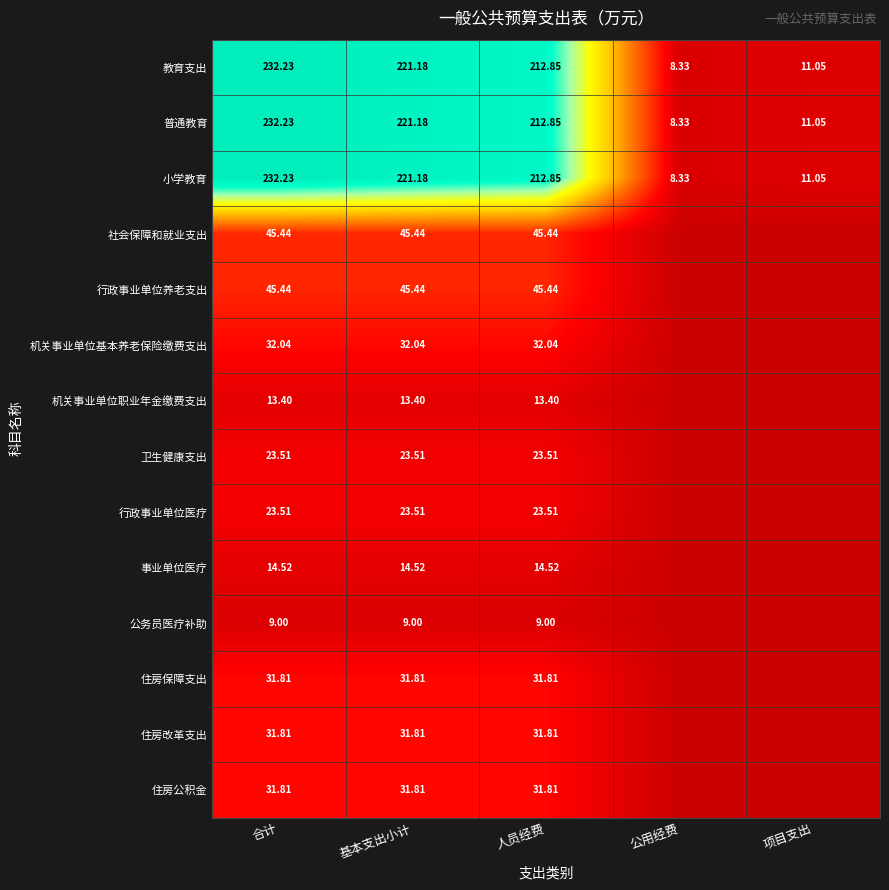

Which series changed the most between 基本支出小计 and 人员经费?

教育支出